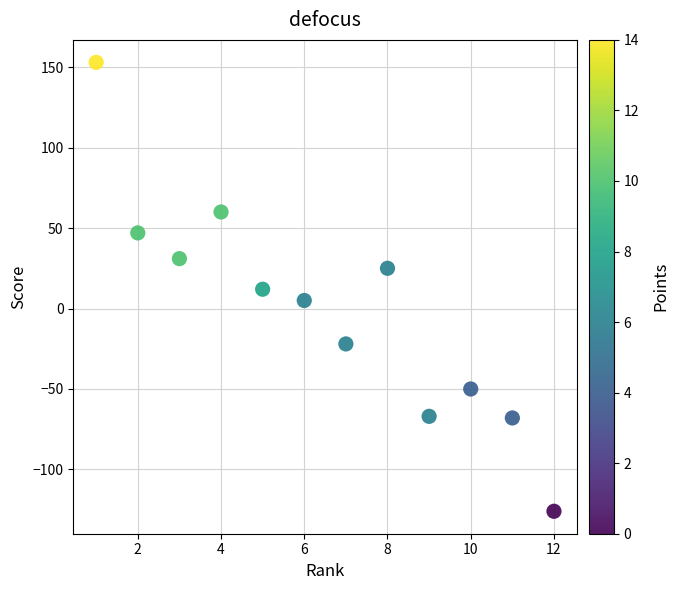

What is the average X value?

6